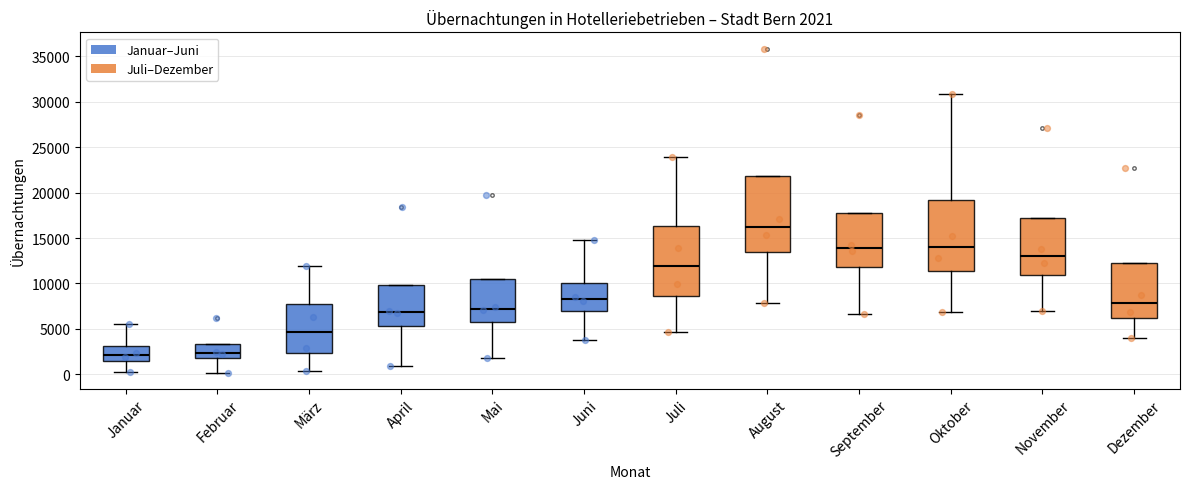

Which box is the tallest, from its lower edge to its upper edge?

August